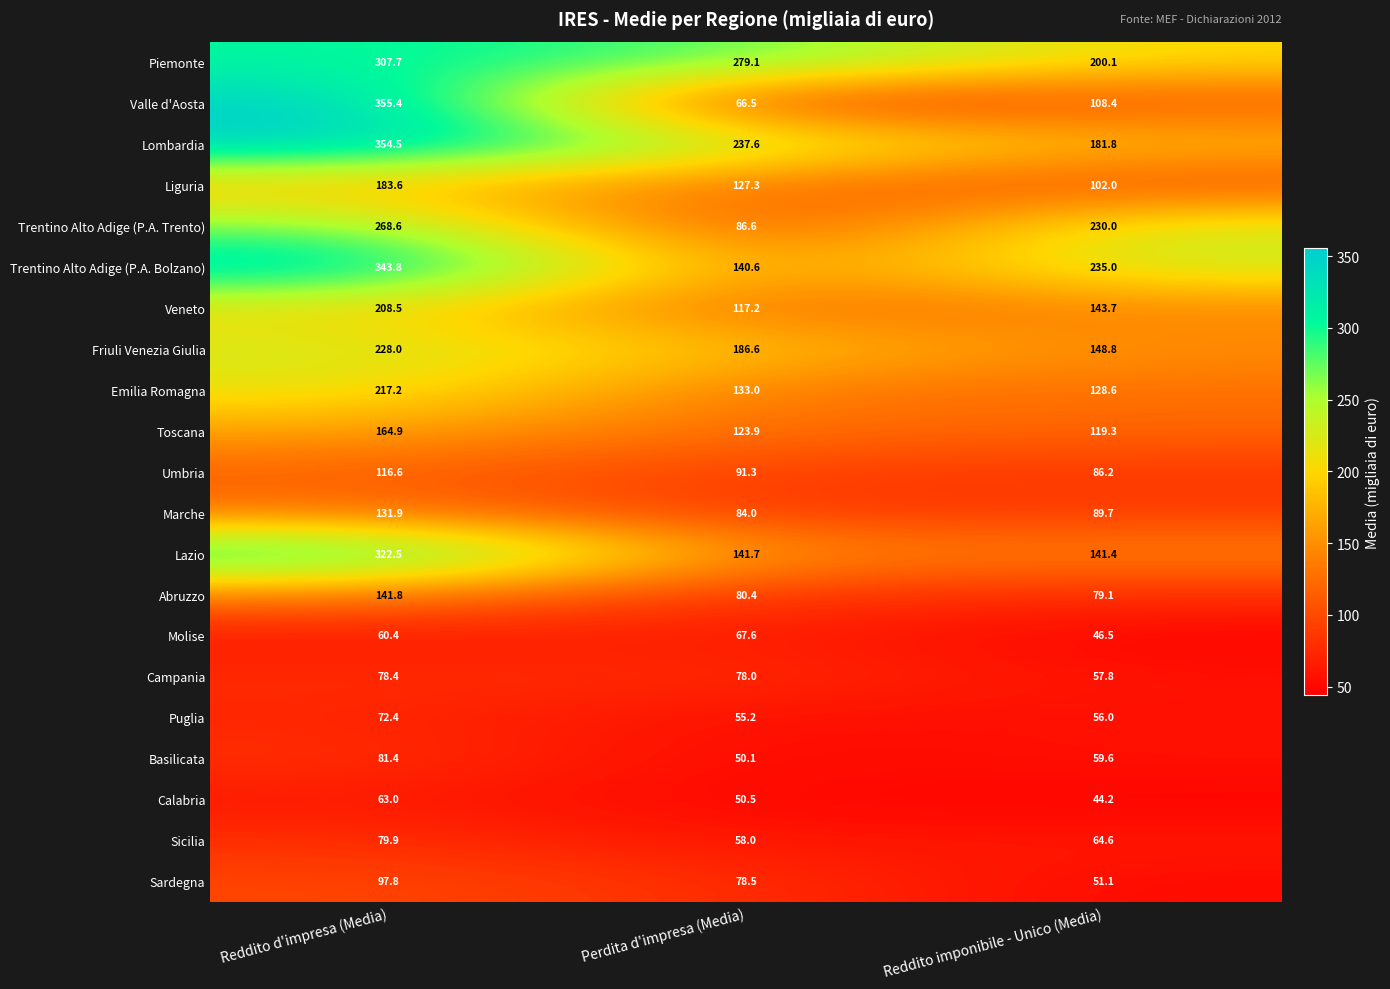

List the labels in order of Molise value, smallest first.

Reddito imponibile - Unico (Media), Reddito d'impresa (Media), Perdita d'impresa (Media)